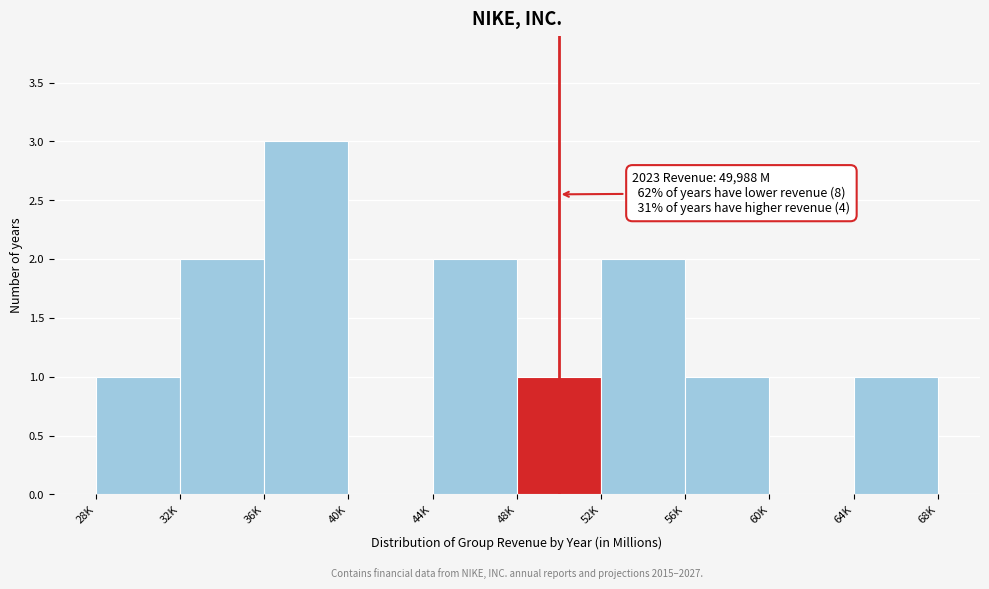

Reading left to right, what are all the values shown in this chart?

28K=1	32K=2	36K=3	40K=0	44K=2	48K=1	52K=2	56K=1	60K=0	64K=1